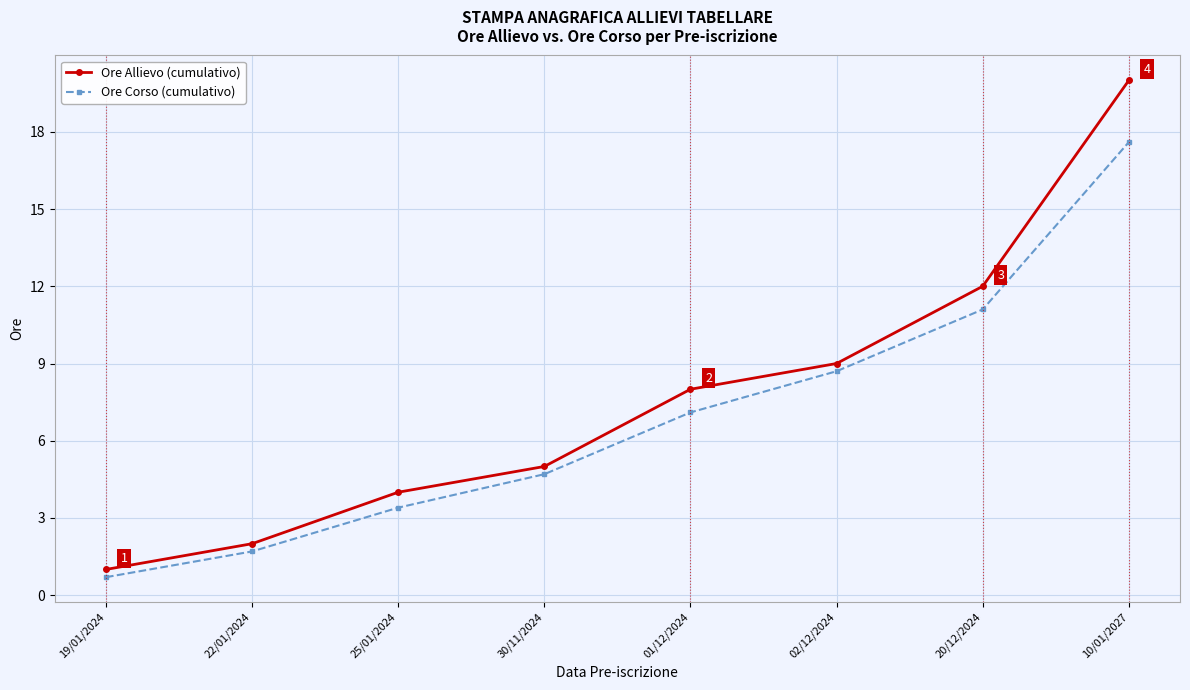

How many data points does each series have?

8